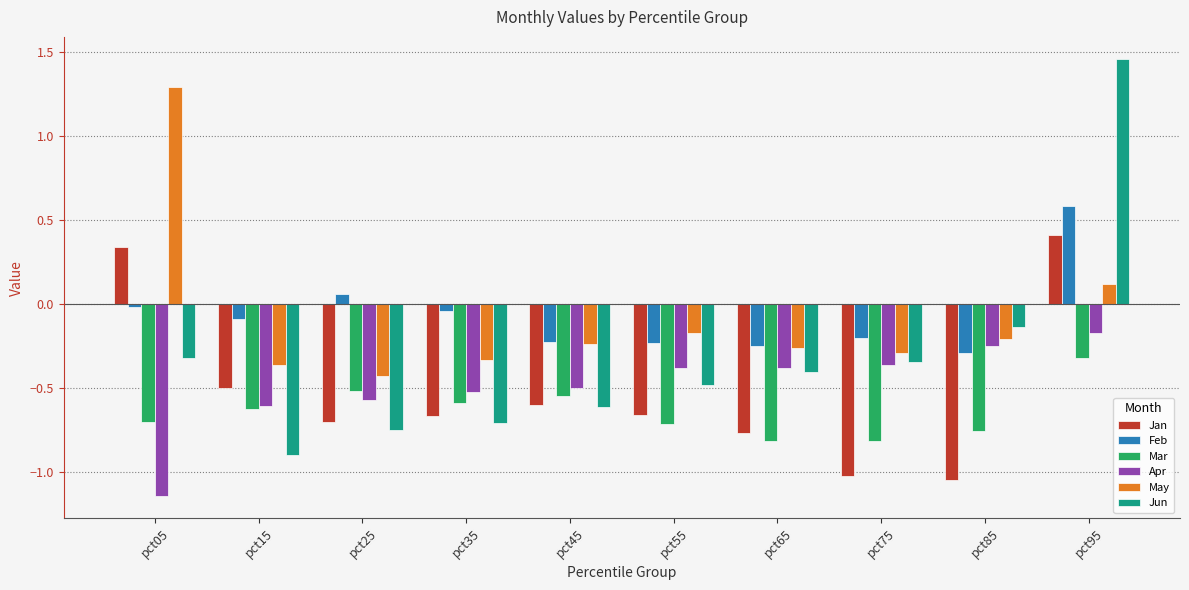

What is the difference between the Jun values at pct45 and pct95?

2.1